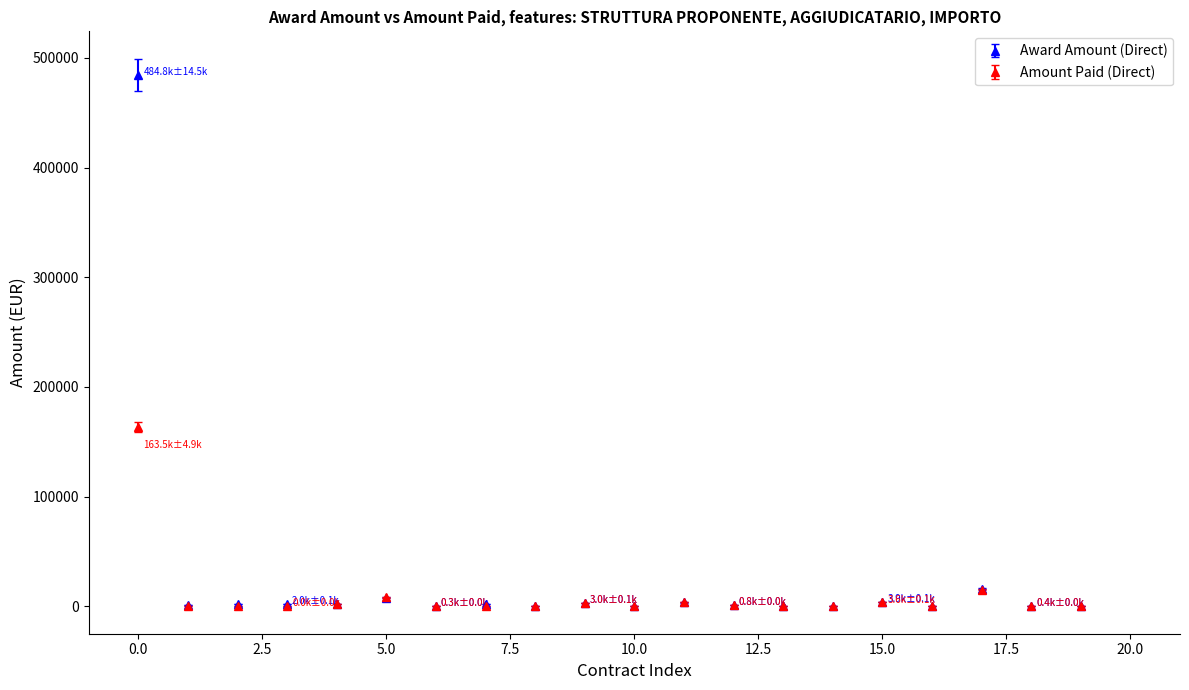

What is the maximum value shown in the chart?

484753.0